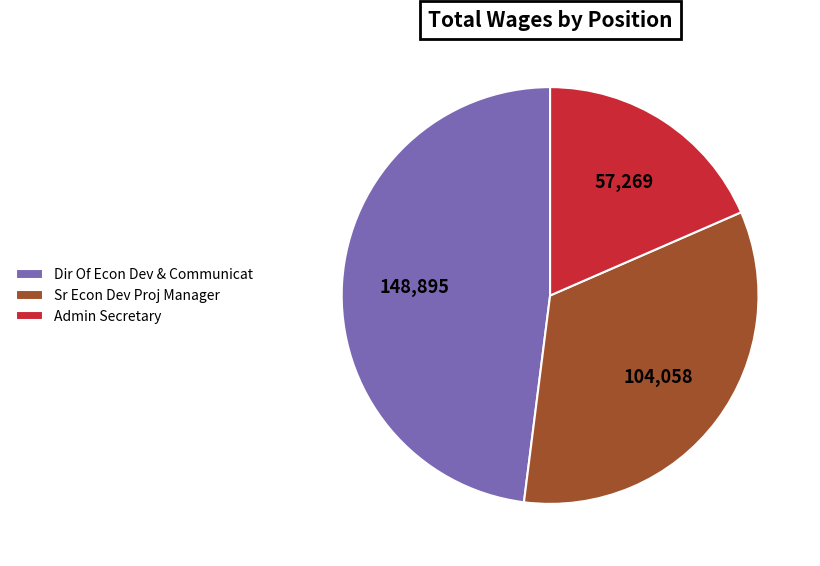

The Sr Econ Dev Proj Manager slice represents 46% of the pie. True or false?

False